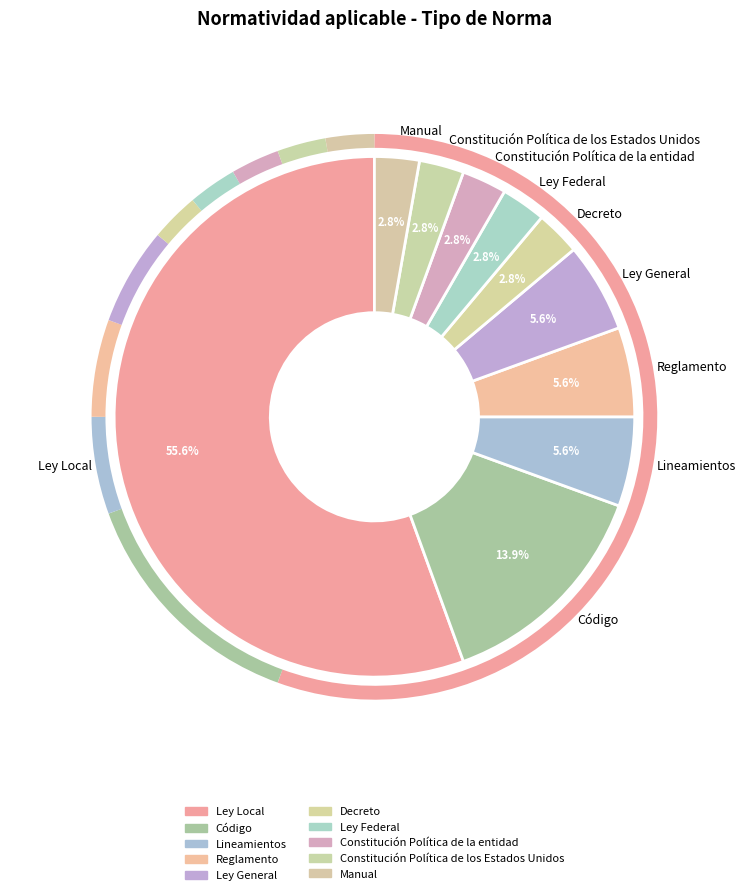

Which has a higher value, Decreto or Ley General?

Ley General